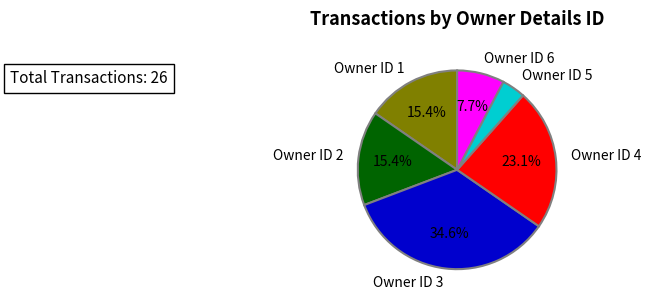

Is the sum of Owner ID 5 and Owner ID 2 greater than half?

No